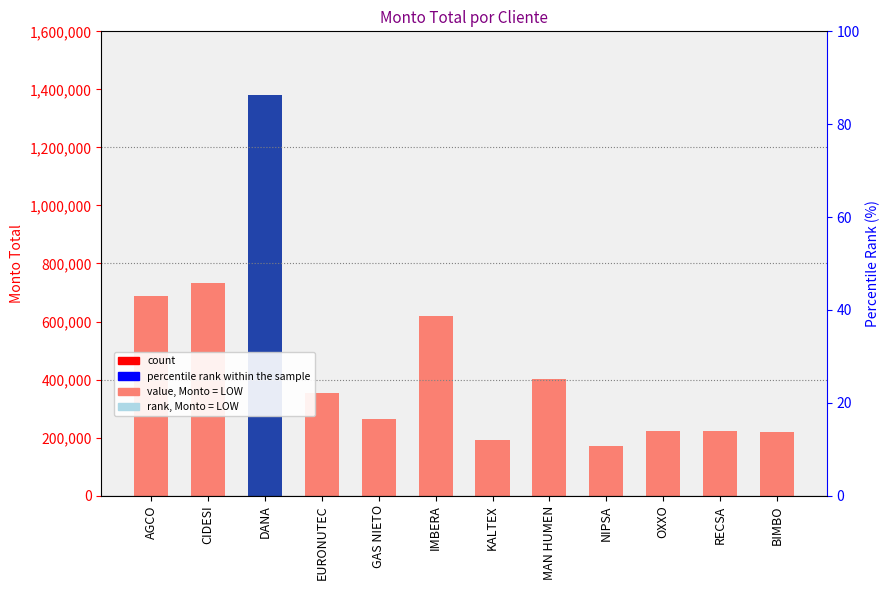

List the labels in order of value, largest first.

DANA, CIDESI, AGCO, IMBERA, MAN HUMEN, EURONUTEC, GAS NIETO, OXXO, RECSA, BIMBO, KALTEX, NIPSA